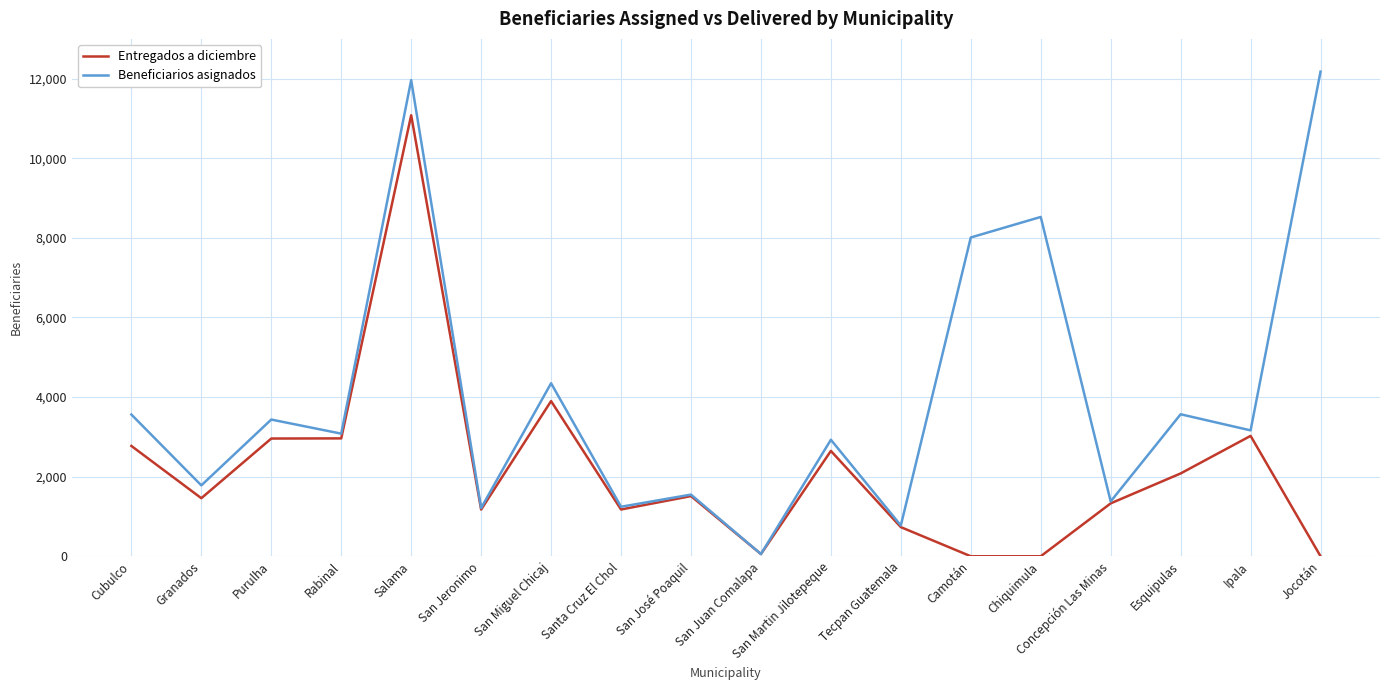

What is the spread (max minus min) of values at San Martin Jilotepeque?

280